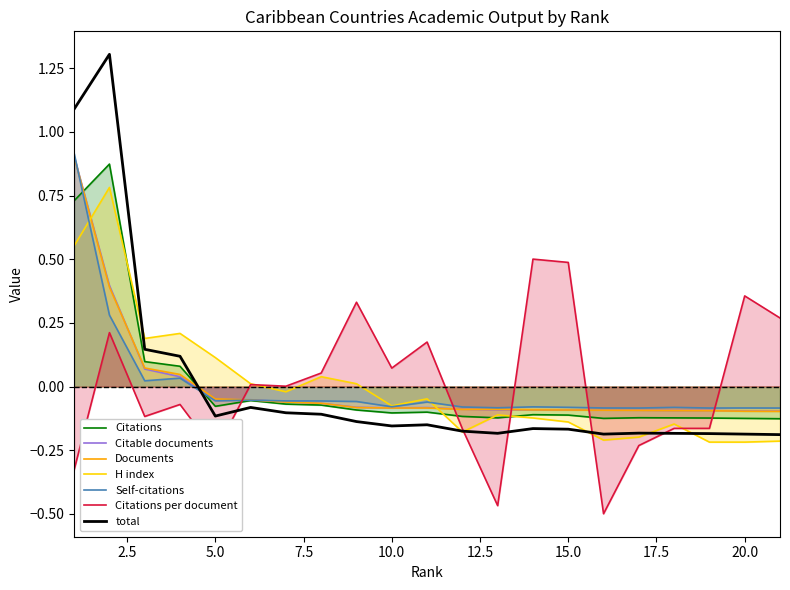

The Citable documents series shows -0.1 at 15. True or false?

False